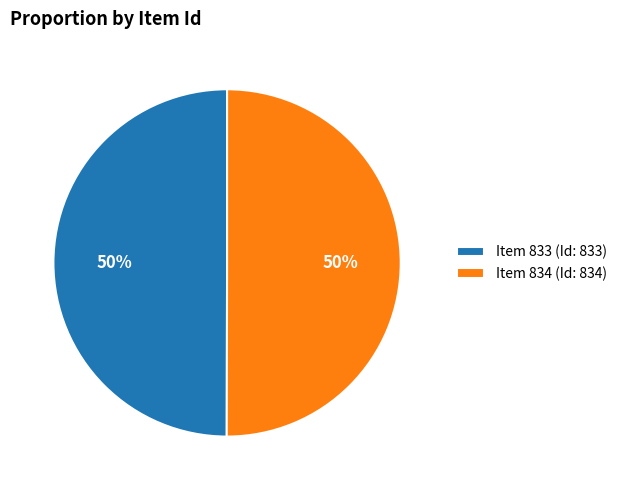

Is the sum of Item 834 (Id: 834) and Item 833 (Id: 833) greater than half?

Yes